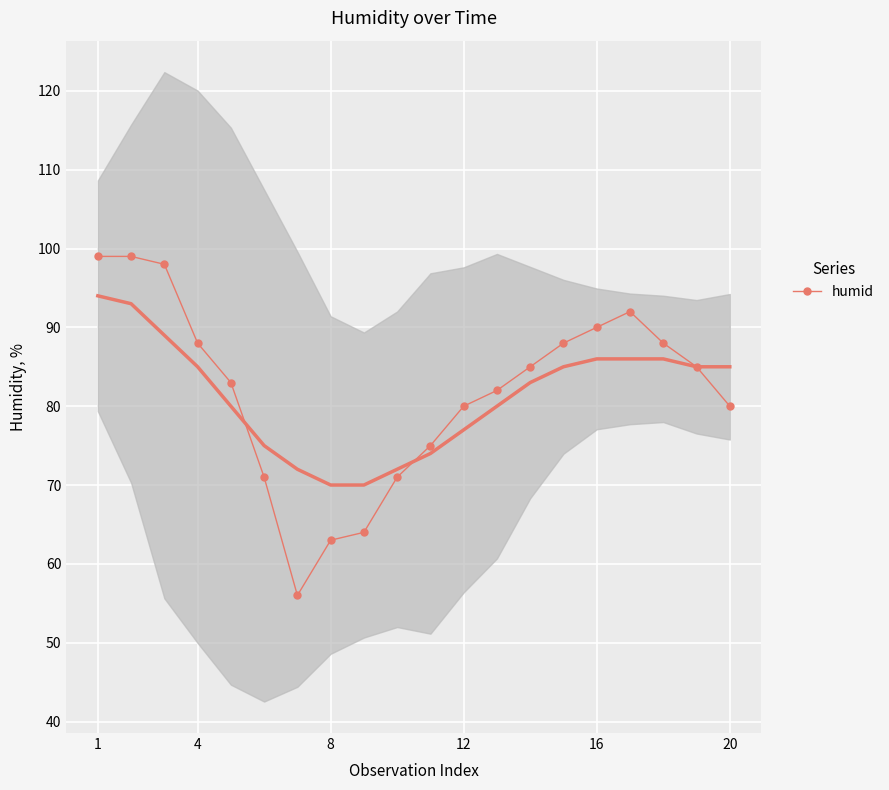

What is the value of the 8th point from the left?

63